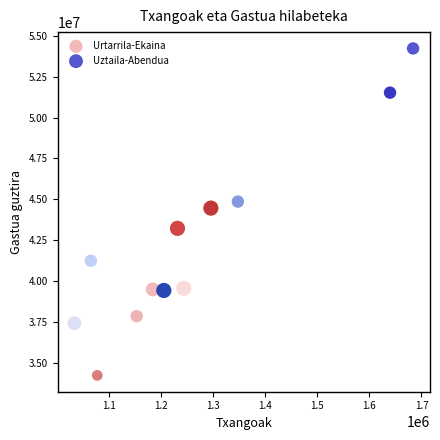

Which series reaches the maximum Y coordinate?

Uztaila-Abendua